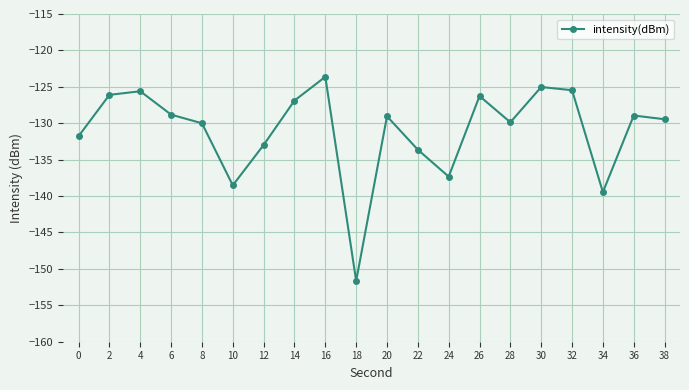

Does the chart display data point markers on the line(s)?

Yes